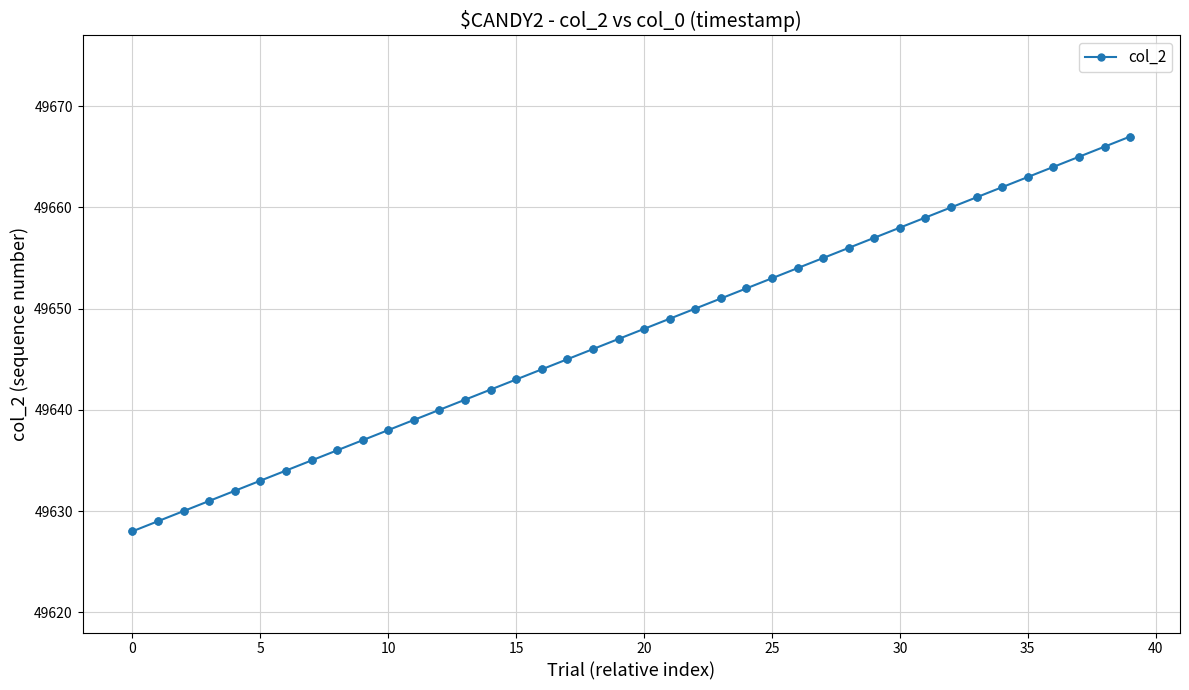

What is the value of the 32nd point from the left?

49659